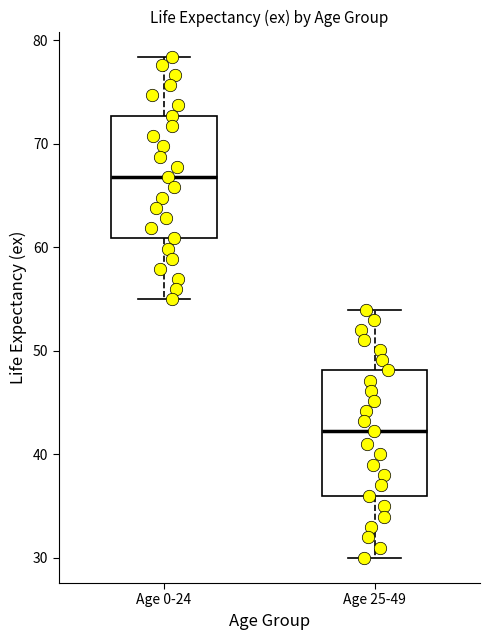

Reading left to right, transcribe this box plot: for each box, give where its median line is, the range the box spans, and where its two whiskers end, as read against the y-axis. The values are not printed on the chart, so give them approximately, as read against the axis.

Age 0-24: median 67, box 61 to 73, whiskers 55 to 78
Age 25-49: median 42, box 36 to 48, whiskers 30 to 54